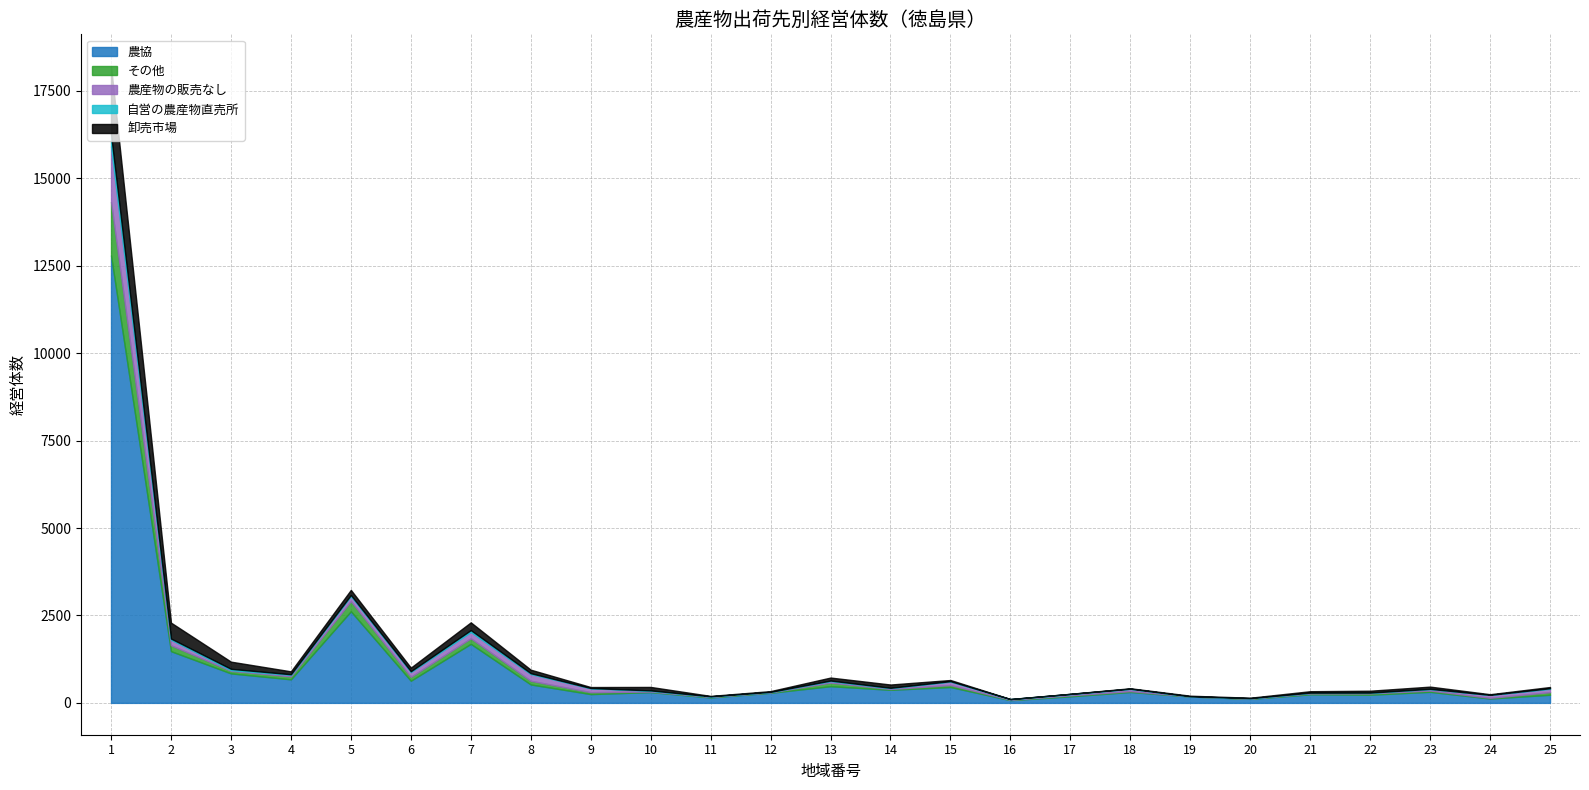

Rank the categories by 卸売市場 value from lowest to highest.

16, 17, 11, 18, 20, 19, 24, 12, 9, 15, 25, 21, 22, 23, 4, 13, 14, 10, 8, 6, 5, 3, 7, 2, 1